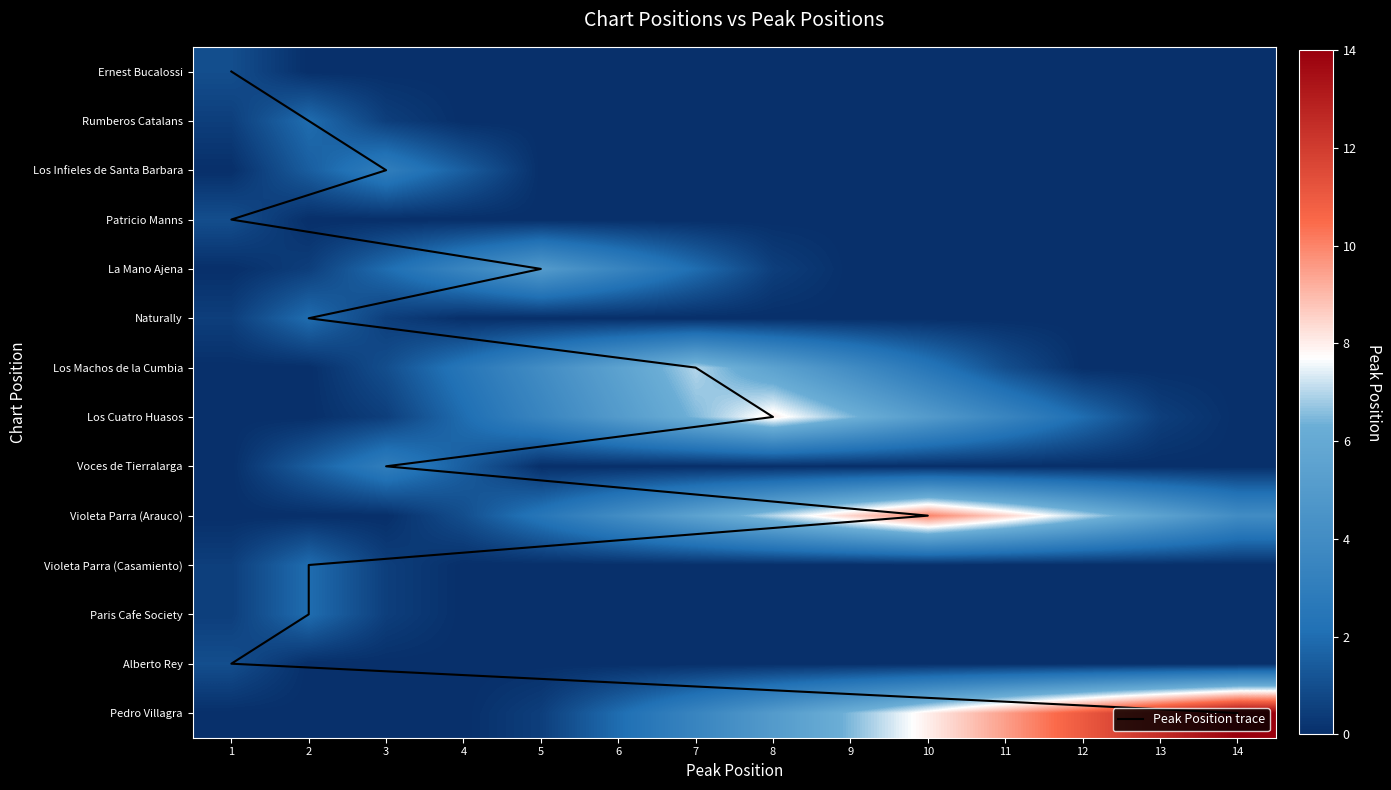

What is the highest value of the Ernest Bucalossi series?

1.0